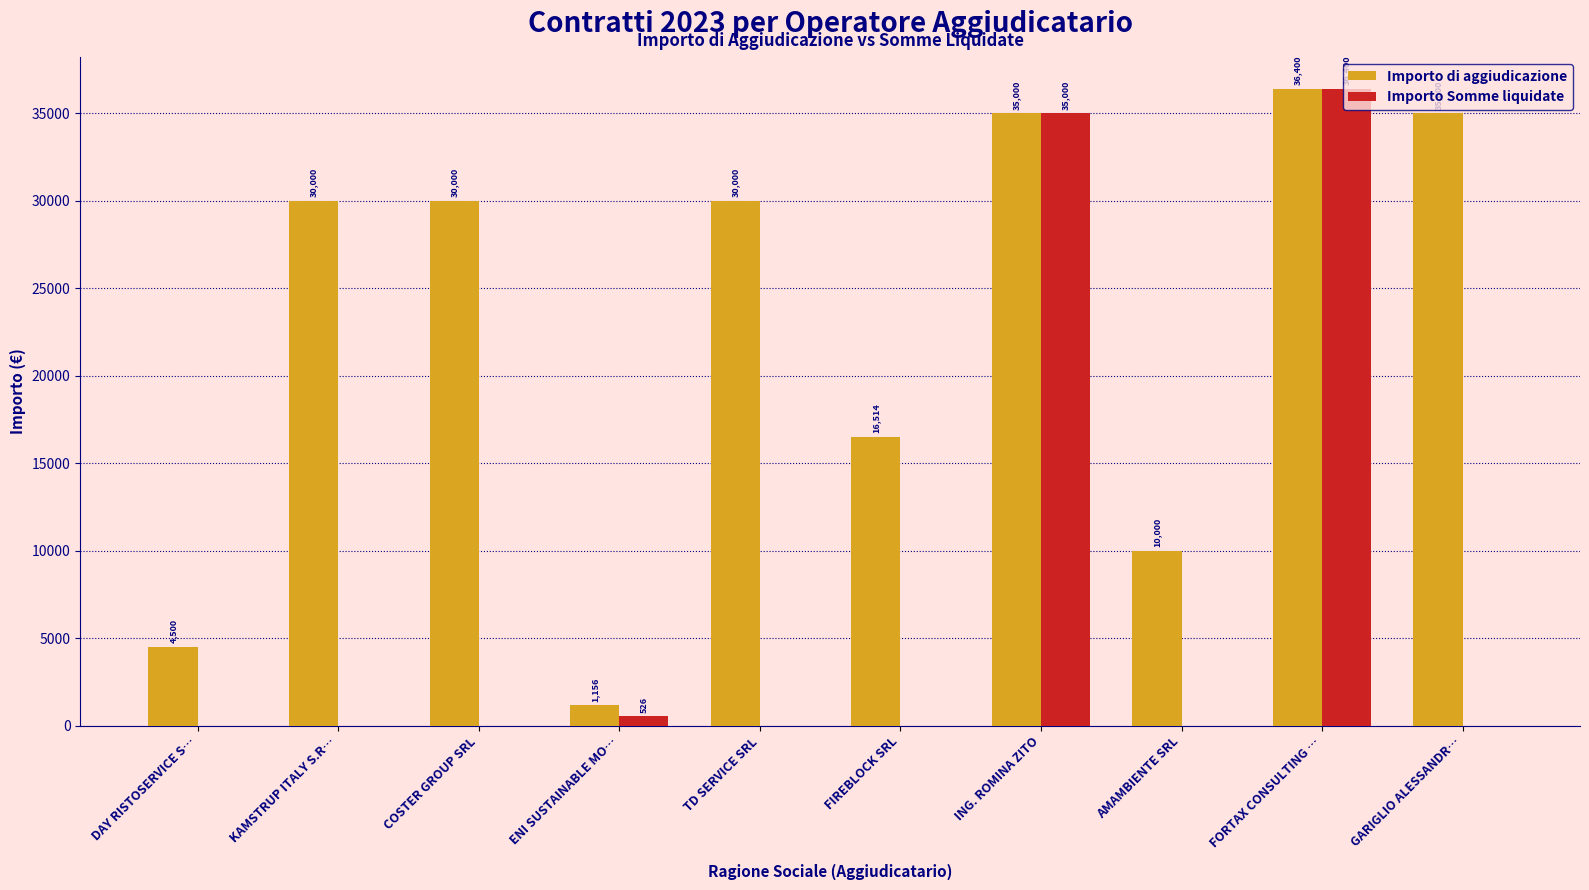

Which series has the largest total across all categories?

Importo di aggiudicazione